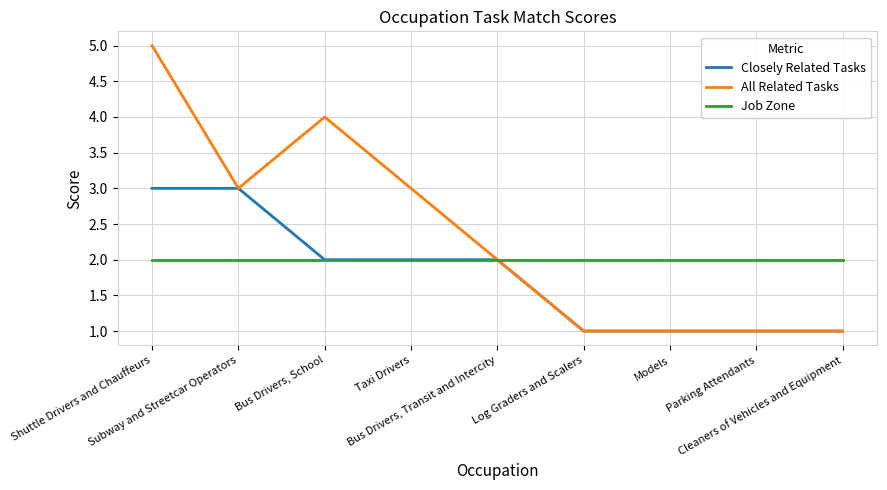

Reading right to left, list all the values displayed in this chart.

Closely Related Tasks: Cleaners of Vehicles and Equipment=1	Parking Attendants=1	Models=1	Log Graders and Scalers=1	Bus Drivers, Transit and Intercity=2	Taxi Drivers=2	Bus Drivers, School=2	Subway and Streetcar Operators=3	Shuttle Drivers and Chauffeurs=3
All Related Tasks: Cleaners of Vehicles and Equipment=1	Parking Attendants=1	Models=1	Log Graders and Scalers=1	Bus Drivers, Transit and Intercity=2	Taxi Drivers=3	Bus Drivers, School=4	Subway and Streetcar Operators=3	Shuttle Drivers and Chauffeurs=5
Job Zone: Cleaners of Vehicles and Equipment=2	Parking Attendants=2	Models=2	Log Graders and Scalers=2	Bus Drivers, Transit and Intercity=2	Taxi Drivers=2	Bus Drivers, School=2	Subway and Streetcar Operators=2	Shuttle Drivers and Chauffeurs=2